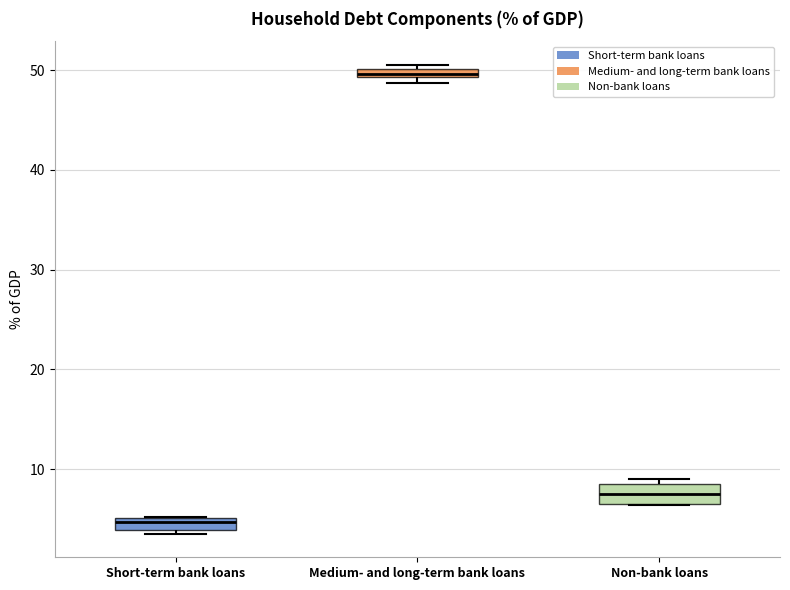

Where is the upper edge of the box for Non-bank loans on the y-axis? The values are not printed on the chart, so give them approximately, as read against the axis.

9